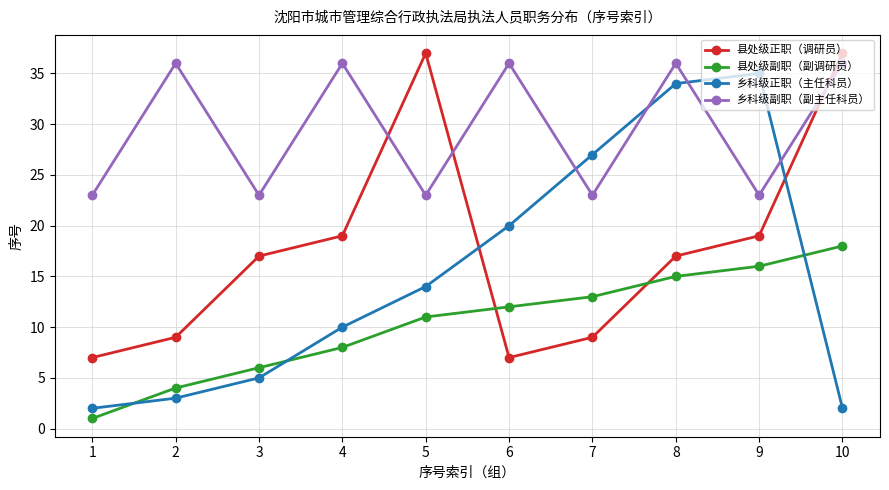

Reading right to left, transcribe all the data shown in this chart.

县处级正职（调研员）: 37	19	17	9	7	37	19	17	9	7
县处级副职（副调研员）: 18	16	15	13	12	11	8	6	4	1
乡科级正职（主任科员）: 2	35	34	27	20	14	10	5	3	2
乡科级副职（副主任科员）: 36	23	36	23	36	23	36	23	36	23